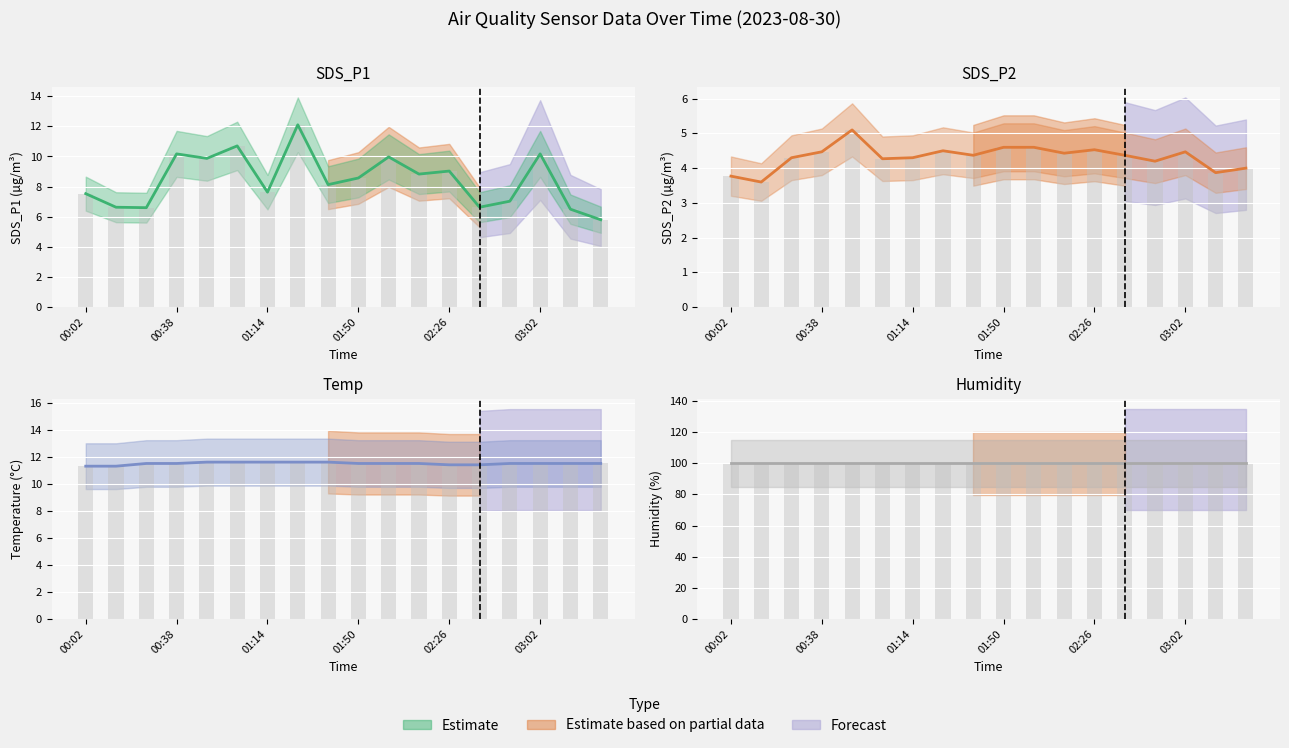

What is the maximum value shown in the chart?

12.1